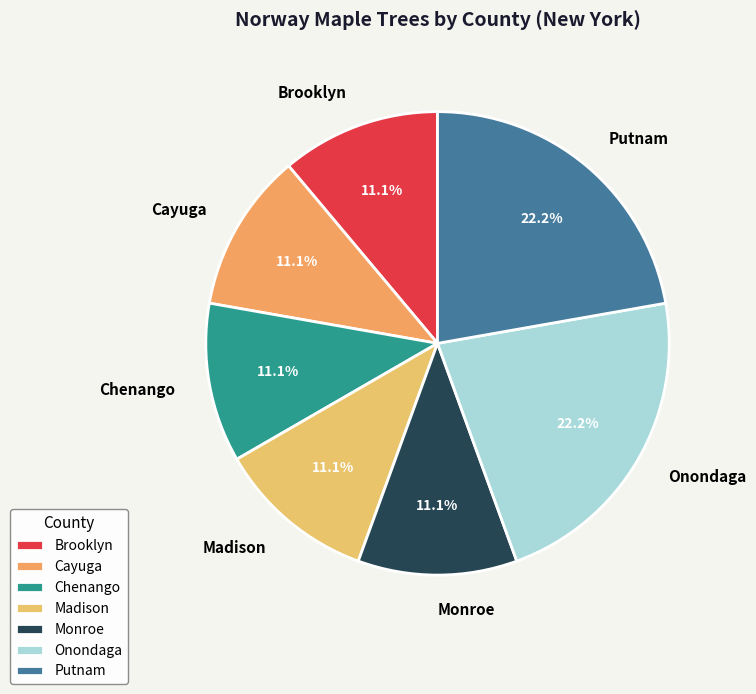

Is the sum of Brooklyn and Madison greater than half?

No